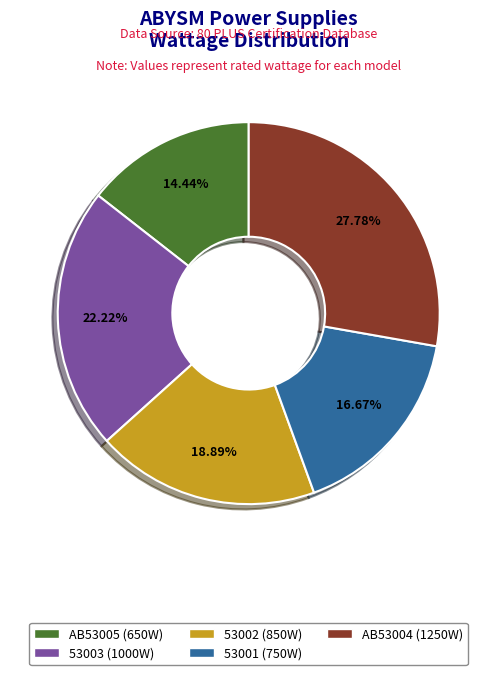

What percentage is the 53001 slice, to the nearest percent?

17%